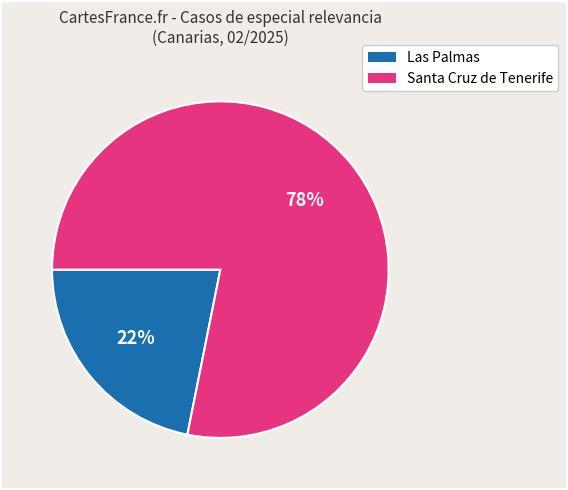

How many segments does this pie chart have?

2